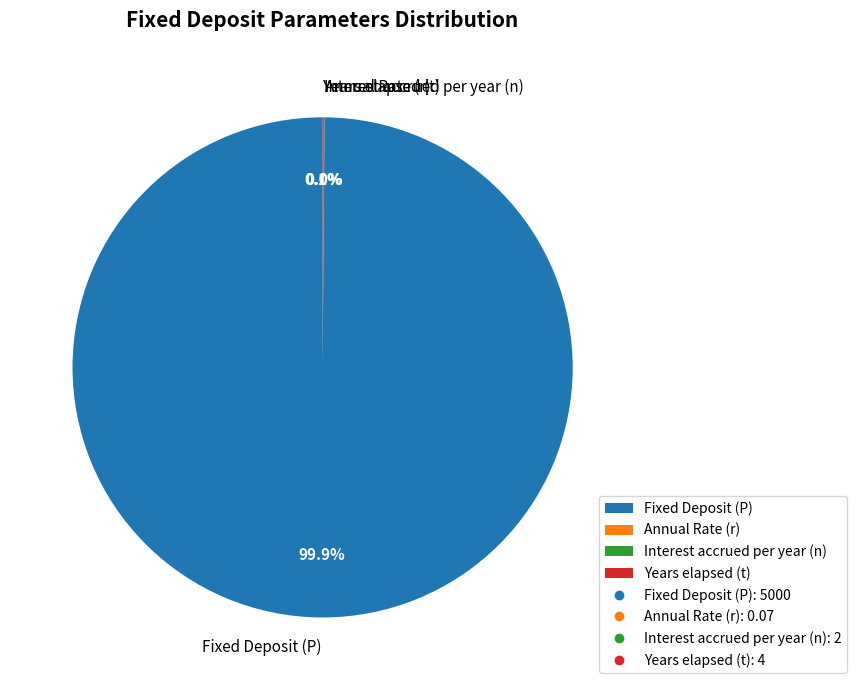

Which category has the biggest portion of the pie?

Fixed Deposit (P)